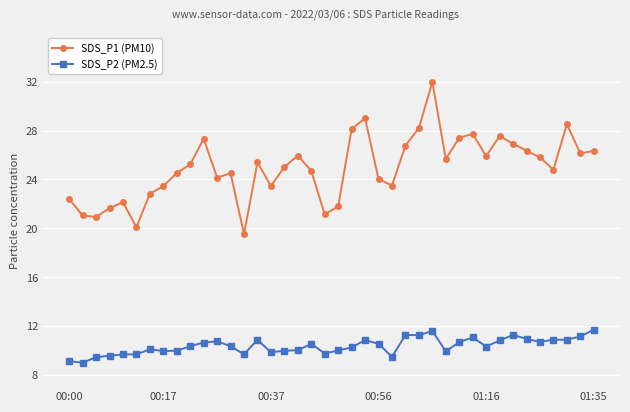

Which series has the largest range (max minus min)?

SDS_P1 (PM10)